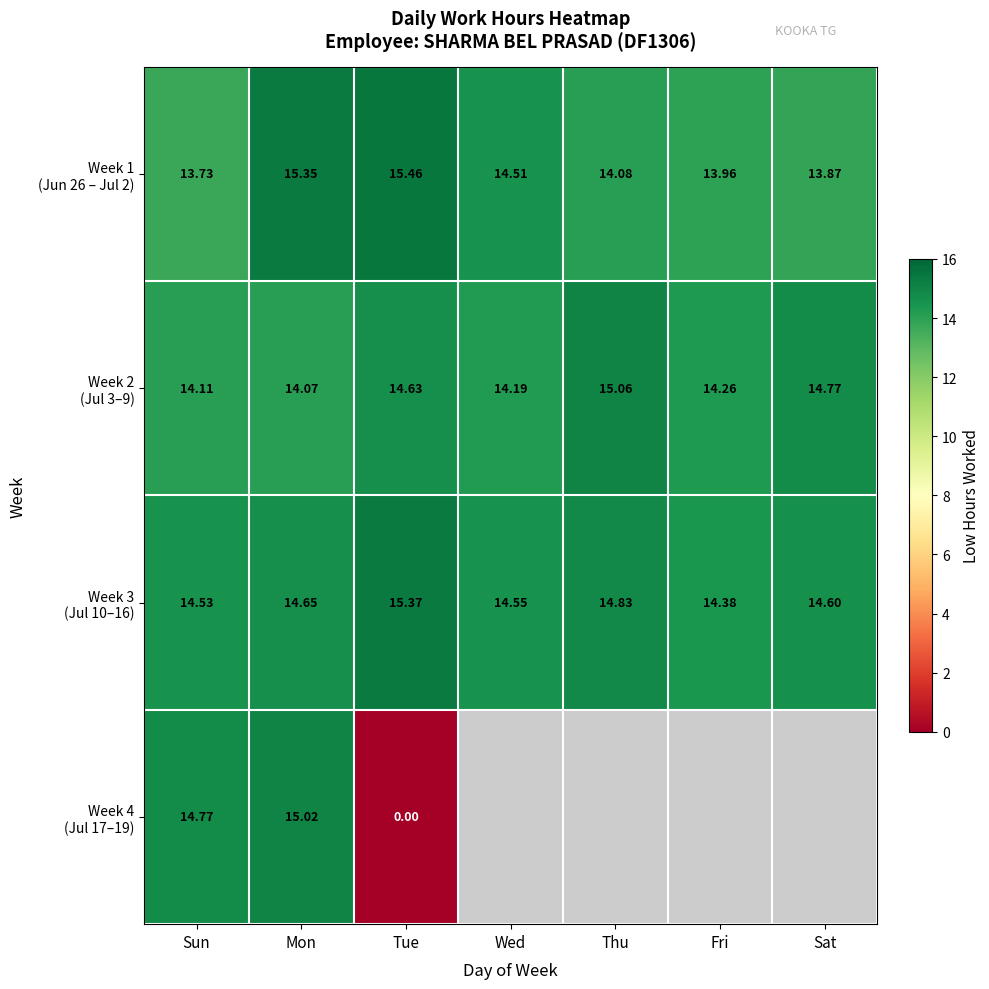

Which series has the widest spread of values?

Week 4 (Jul 17–19)